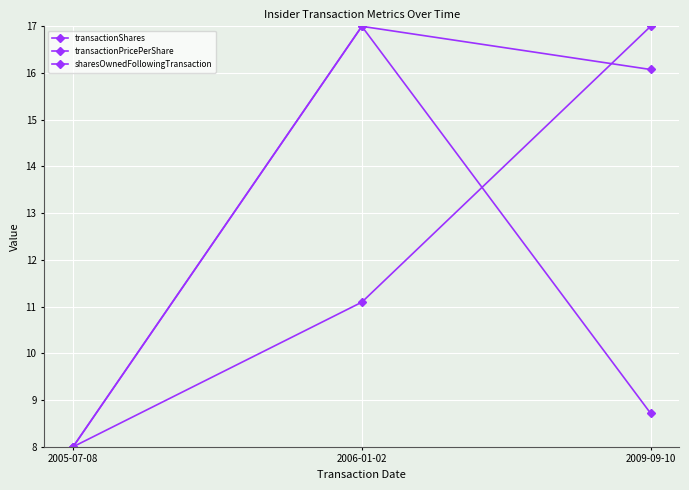

The value of sharesOwnedFollowingTransaction at 2009-09-10 is 16.1. True or false?

True